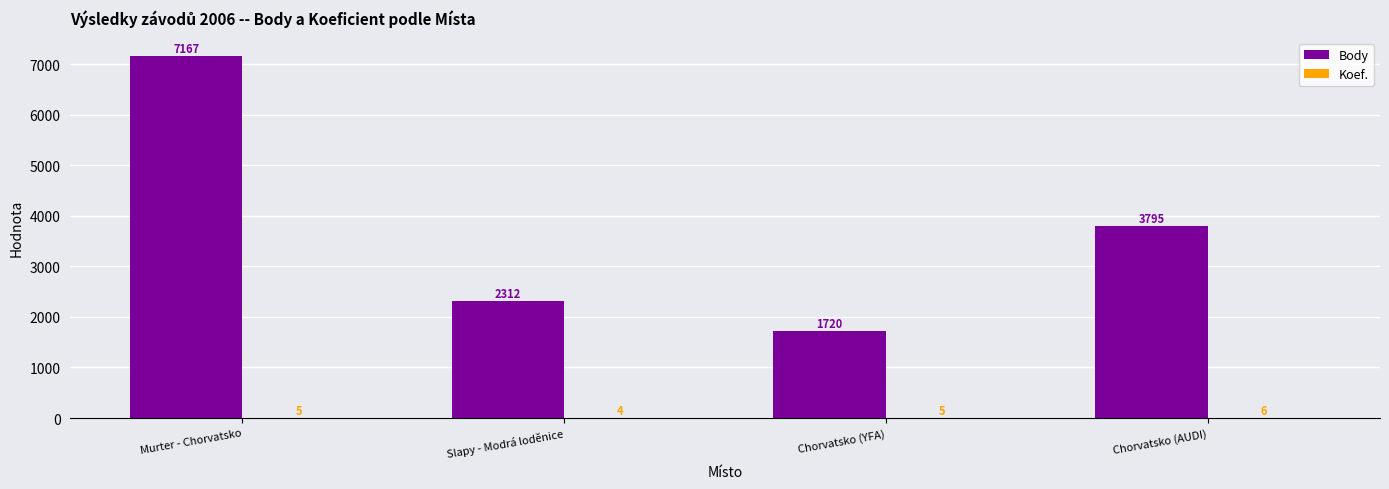

Which series has the largest total across all categories?

Body